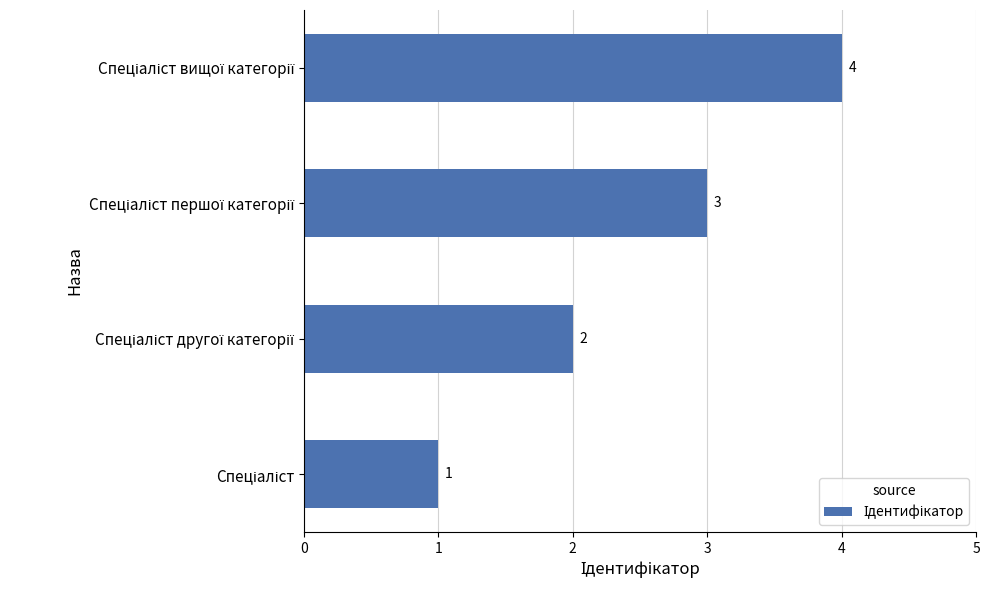

What is the sum of all values?

10